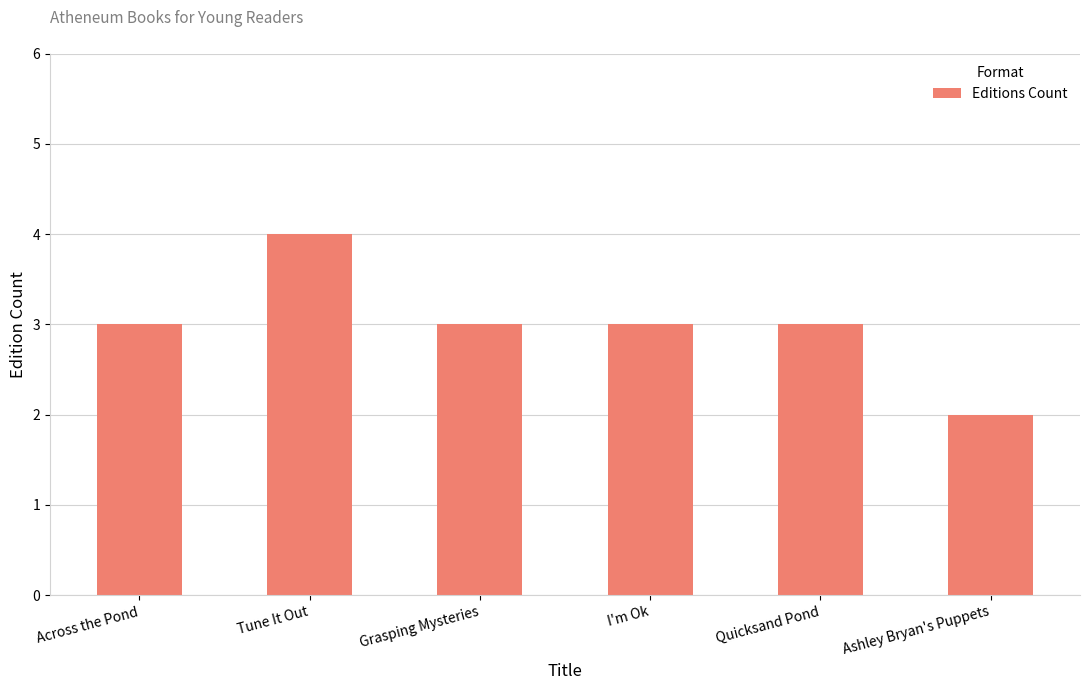

What is the approximate value at Tune It Out?

4